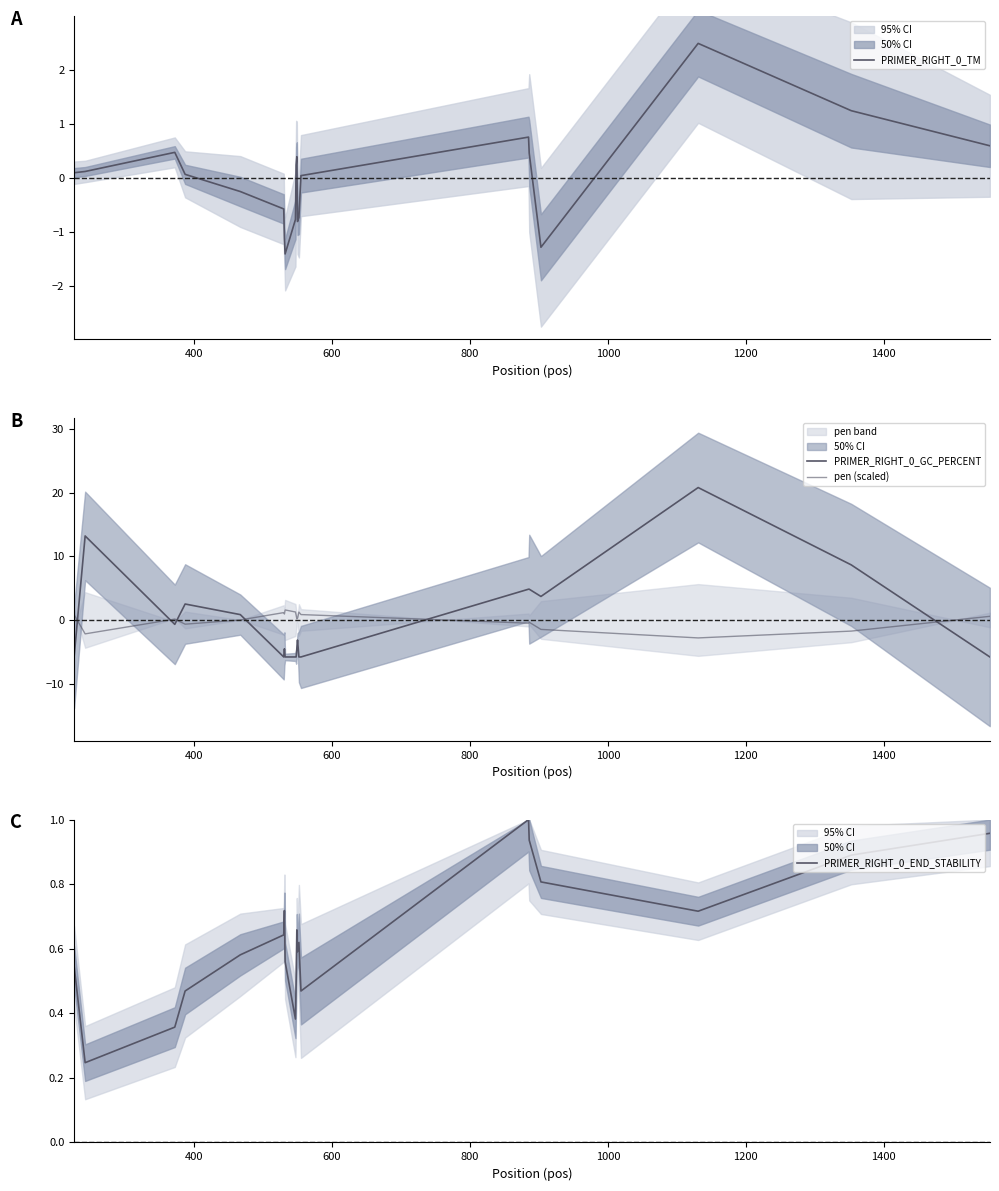

Does the chart have visible grid lines?

No